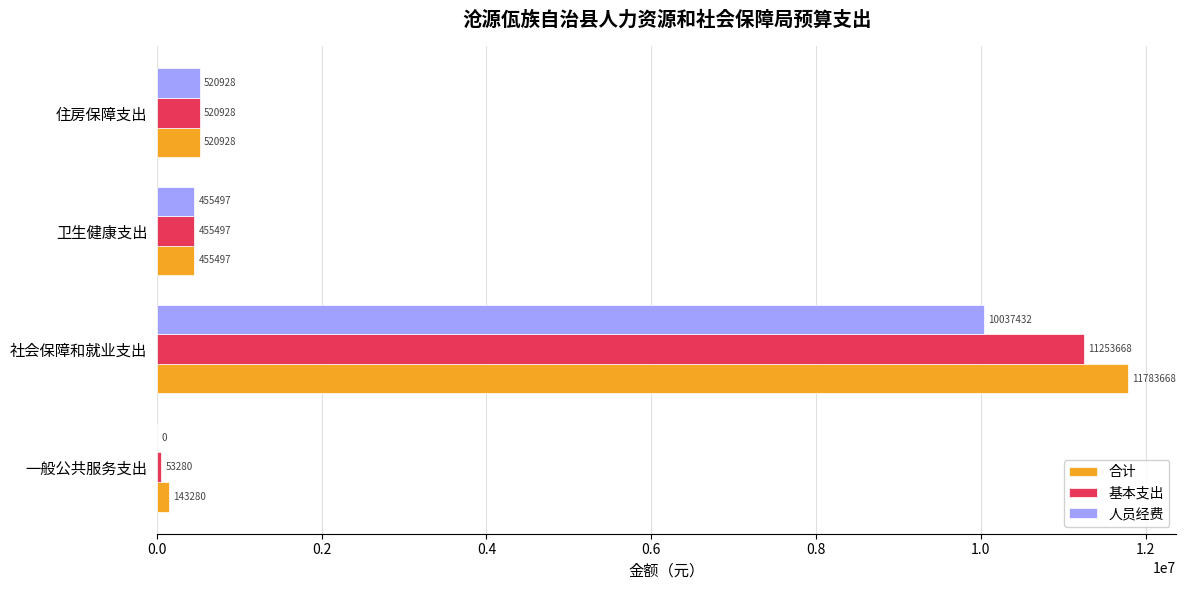

What is the maximum value shown in the chart?

11783668.5